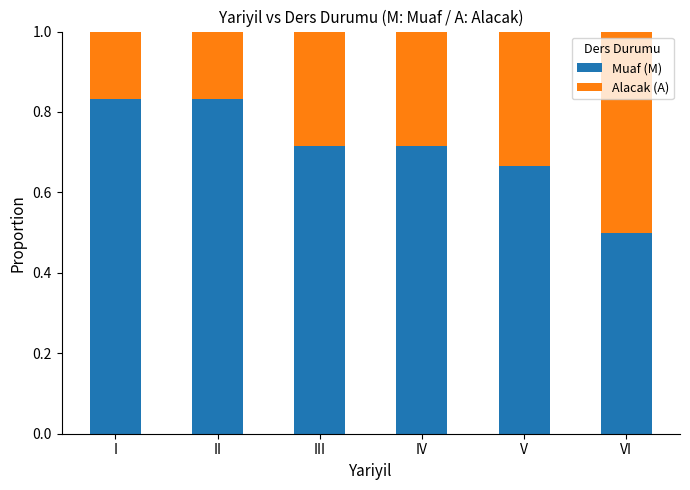

What is the lowest value of the Muaf (M) series?

0.5